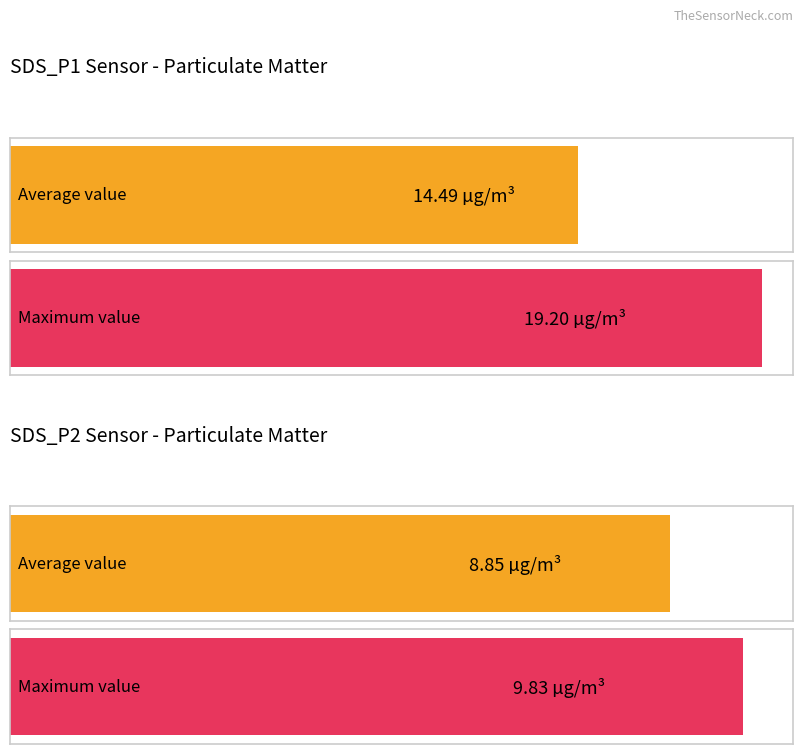

How many bars are there in each group?

2